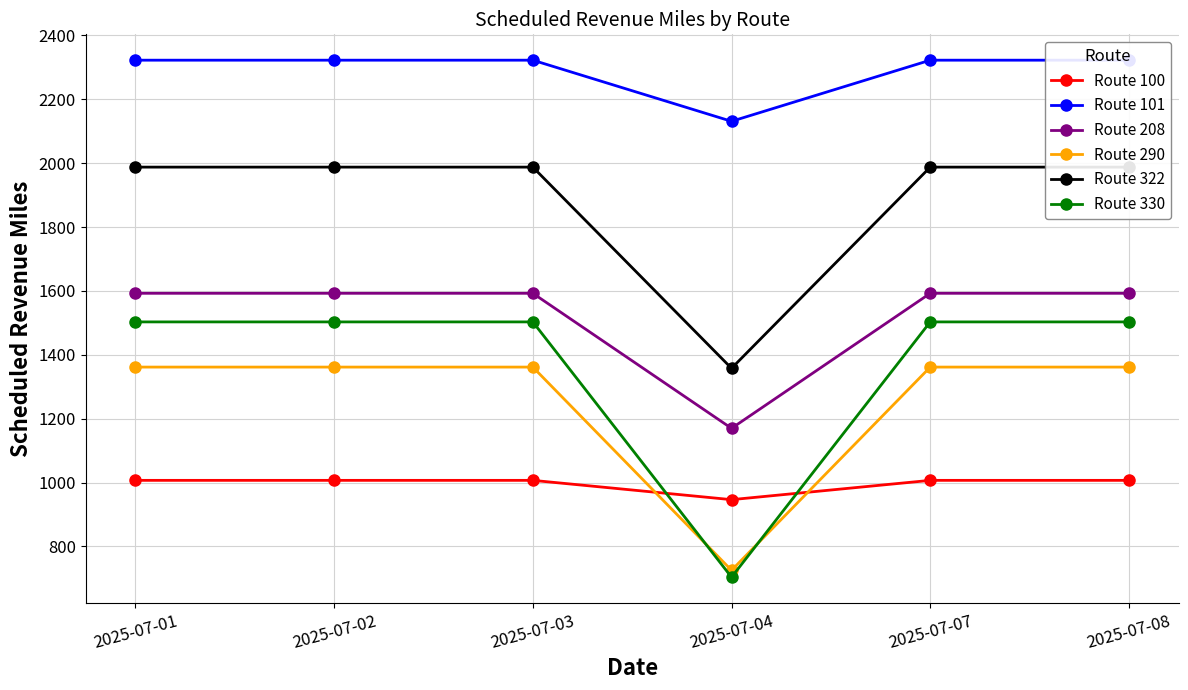

Which label corresponds to the largest value in the chart?

2025-07-01